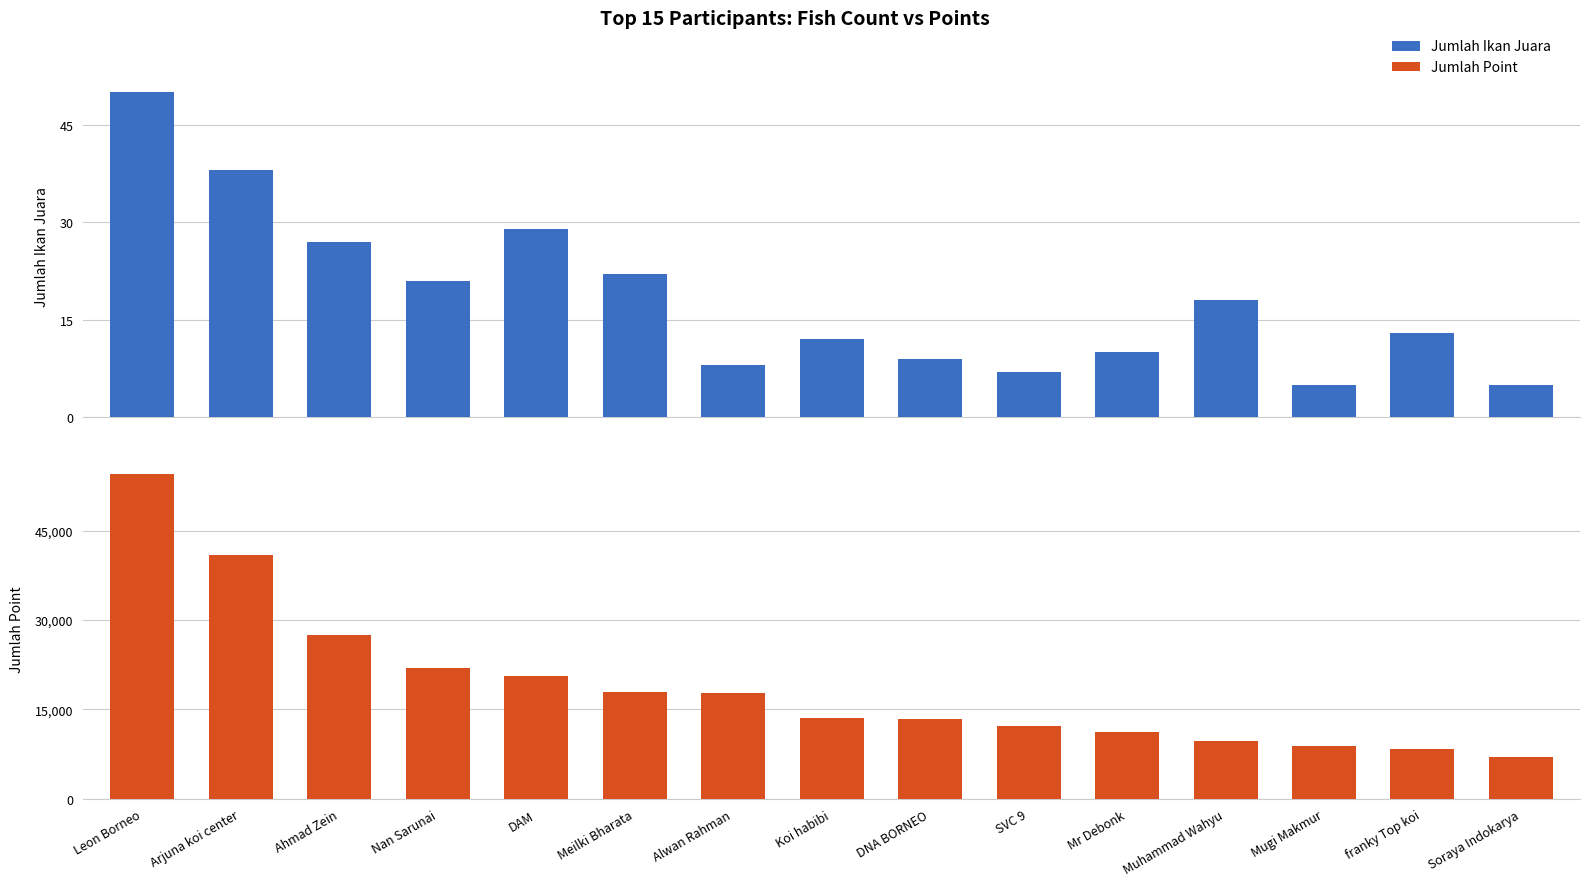

Count the number of categories in the chart.

15